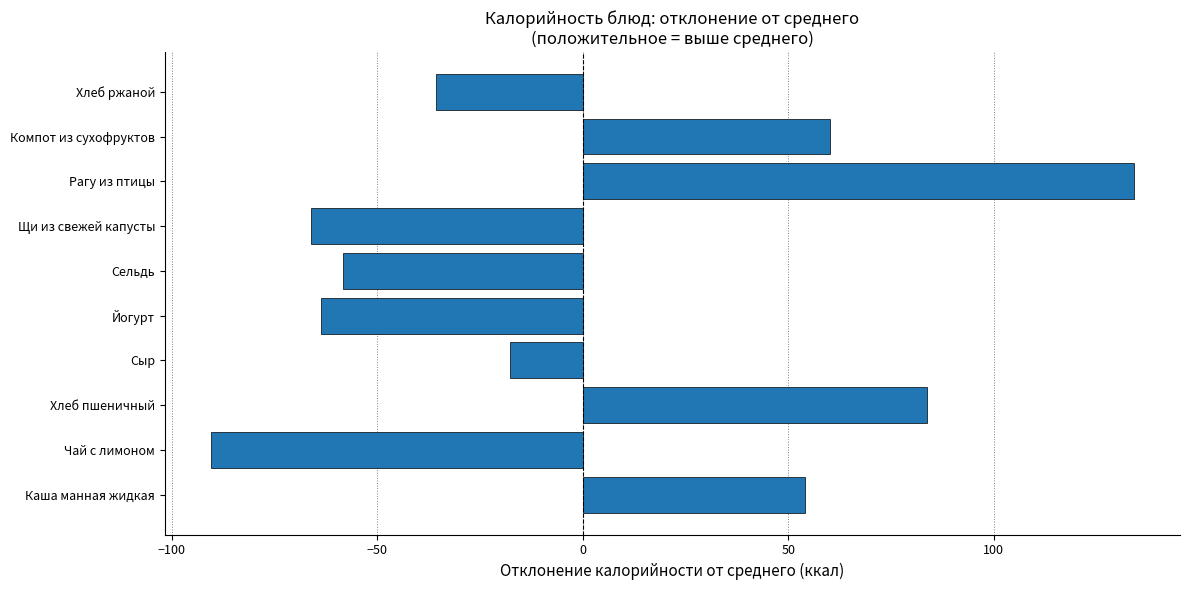

What is the minimum value shown in the chart?

-90.5